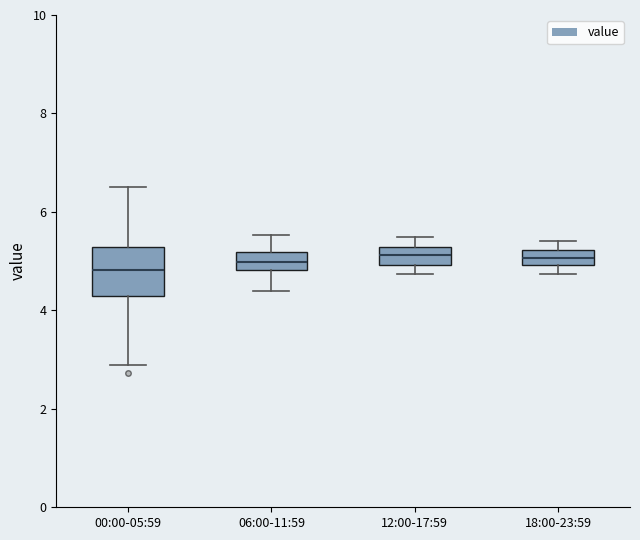

Comparing the boxes themselves (not the whiskers), which one is the tallest?

00:00-05:59